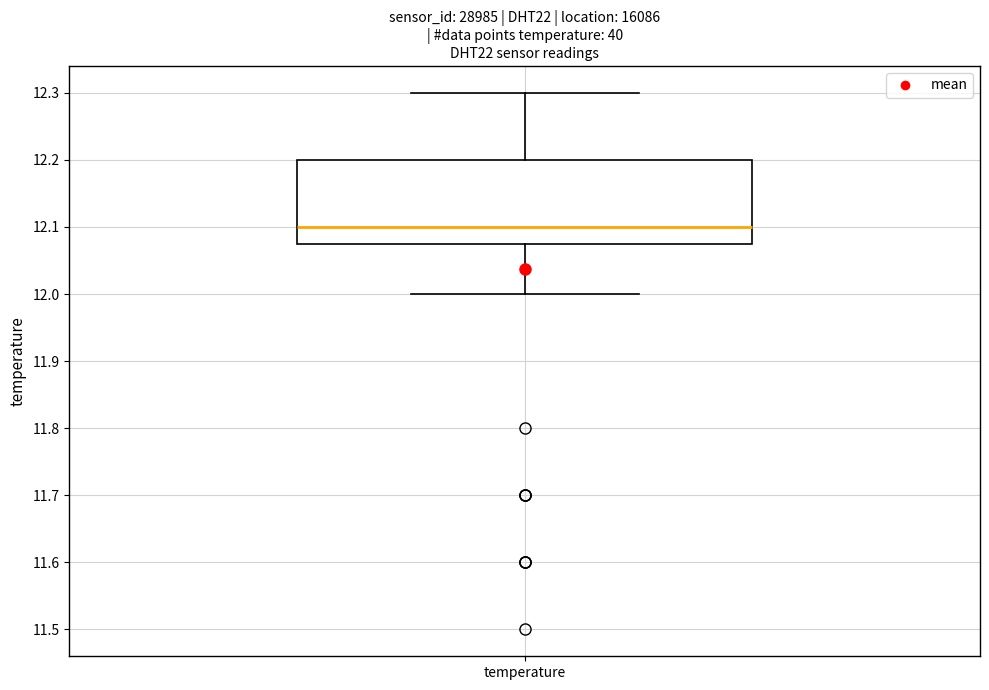

Where does the lower whisker of the box for temperature end on the y-axis? The values are not printed on the chart, so give them approximately, as read against the axis.

12.00